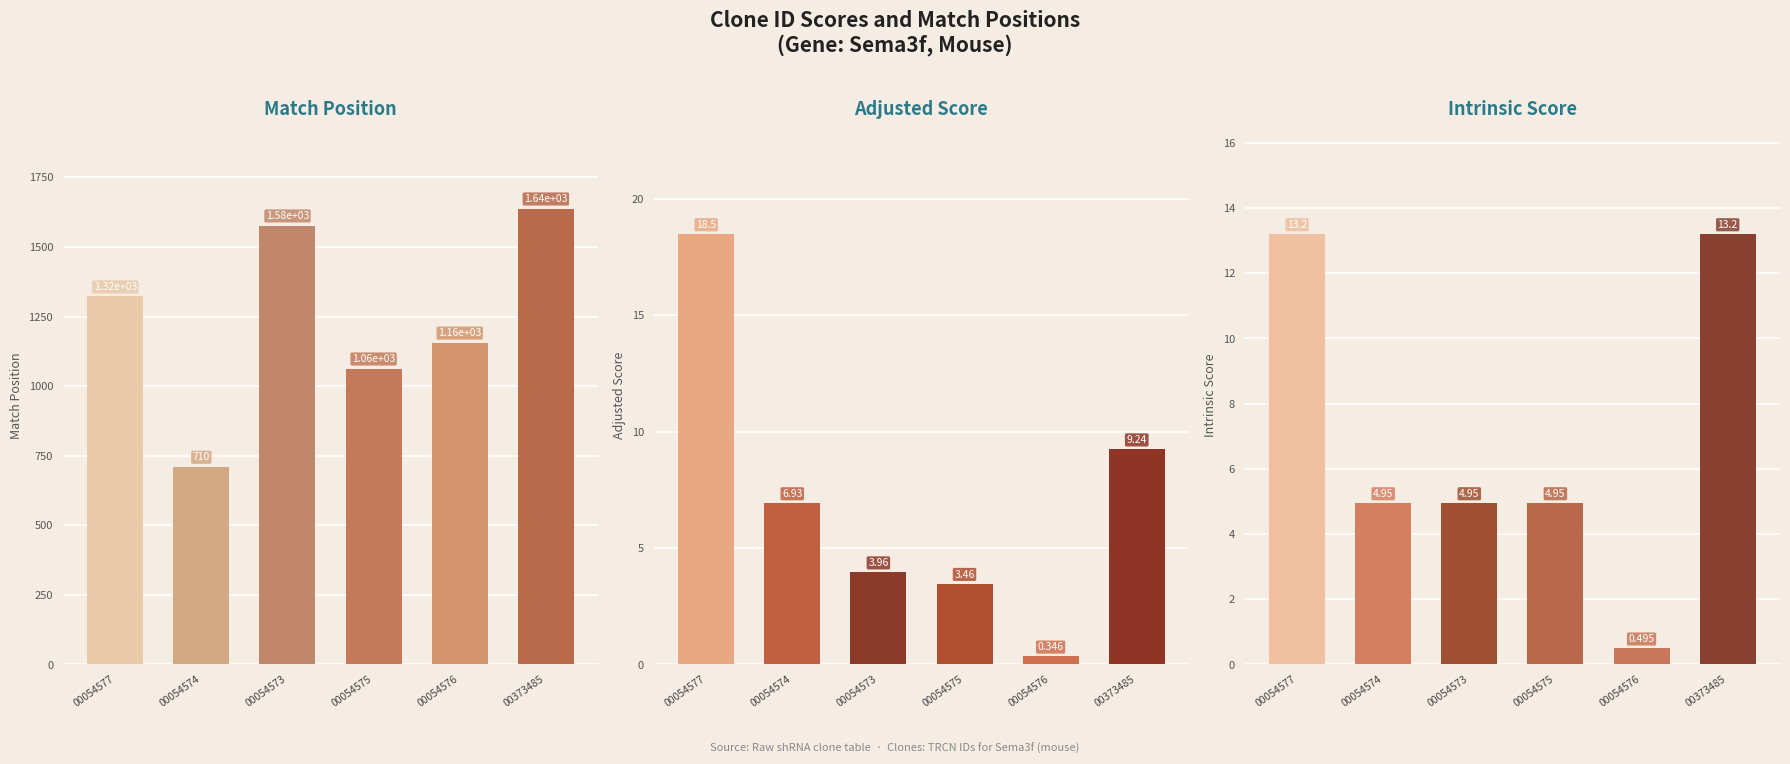

Reading left to right, what are all the values shown in this chart?

Match Position: 00054577=1322.0	00054574=710.0	00054573=1577.0	00054575=1063.0	00054576=1156.0	00373485=1638.0
Adjusted Score: 00054577=18.5	00054574=6.9	00054573=4.0	00054575=3.5	00054576=0.3	00373485=9.2
Intrinsic Score: 00054577=13.2	00054574=5.0	00054573=5.0	00054575=5.0	00054576=0.5	00373485=13.2